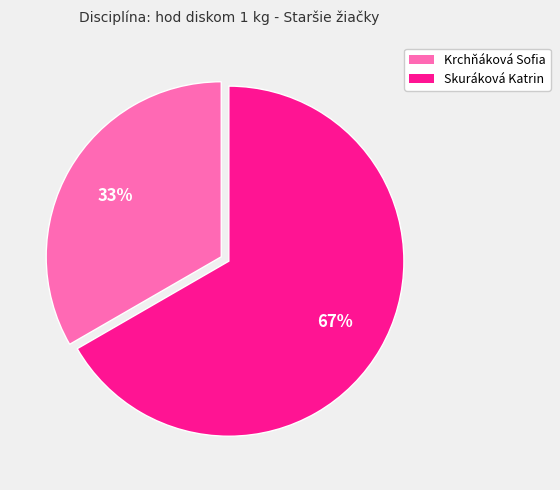

The Skuráková Katrin slice represents 67% of the pie. True or false?

True